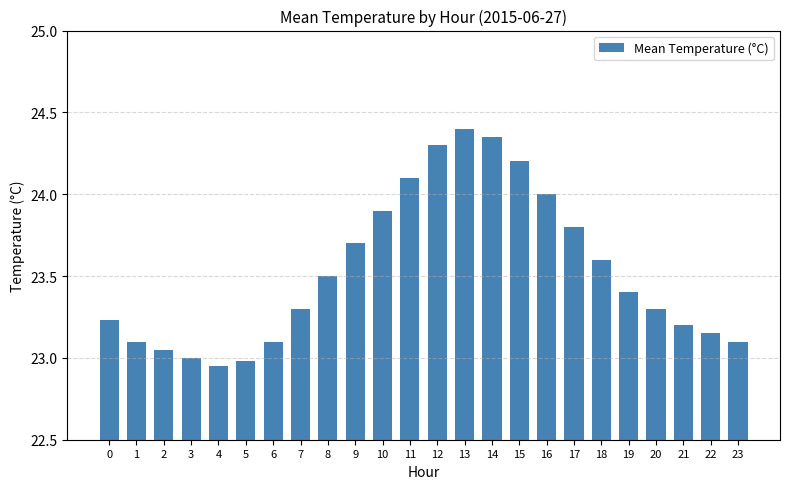

What is the sum of all values?

564.7